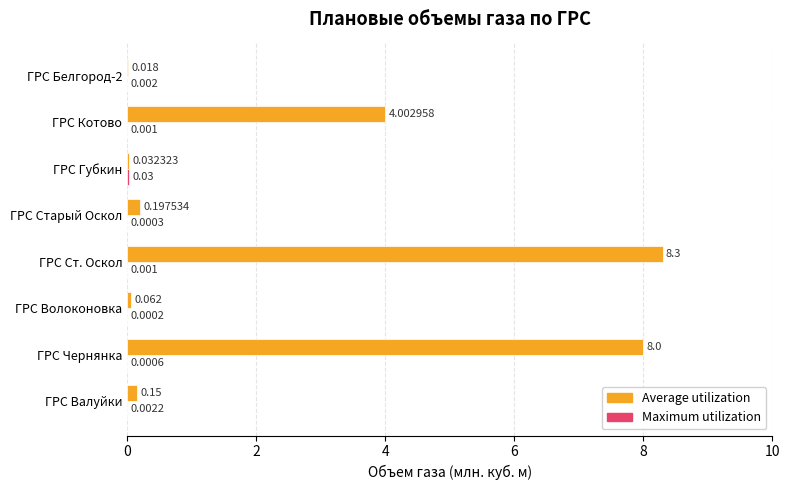

Which series has the largest total across all categories?

Average utilization